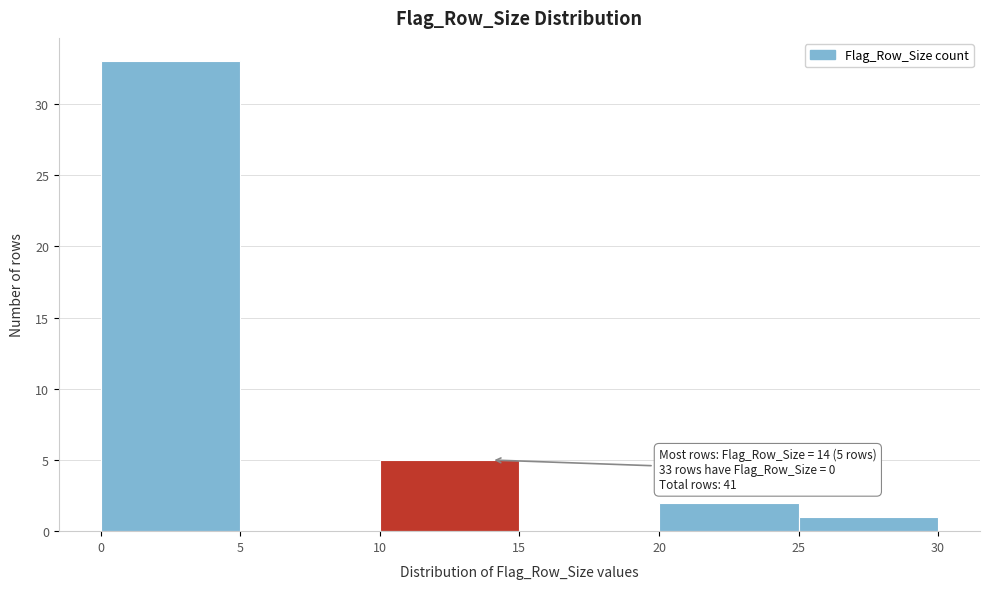

Which range on the x-axis has the tallest bar?

0 to 5